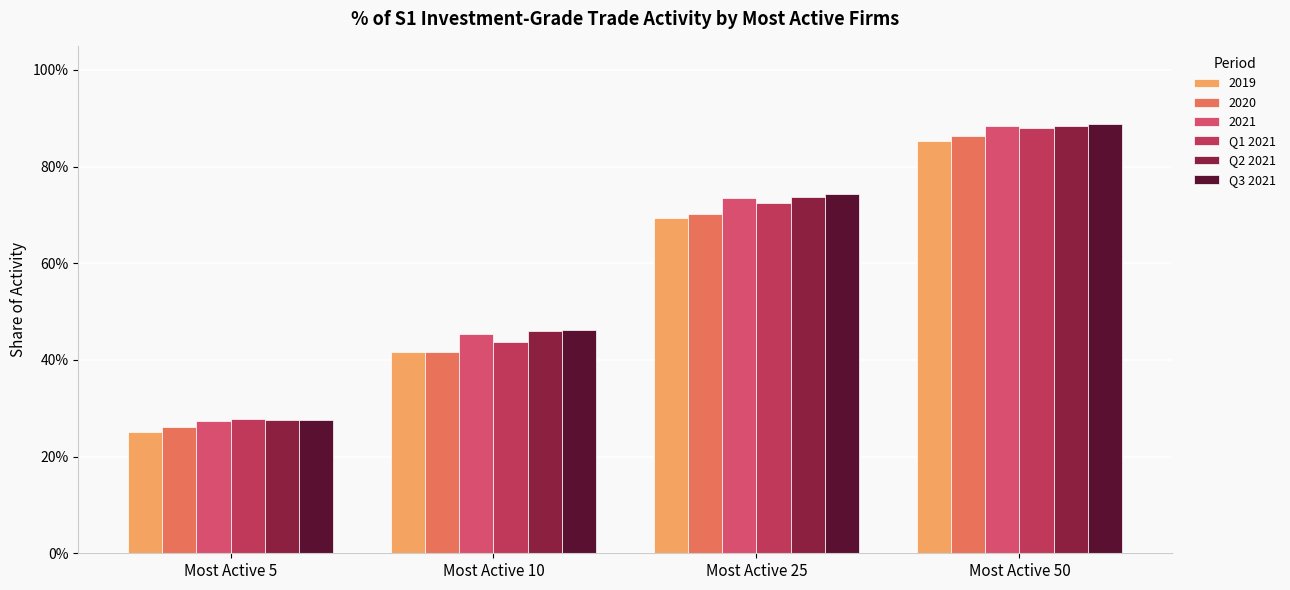

Are the bars horizontal?

No